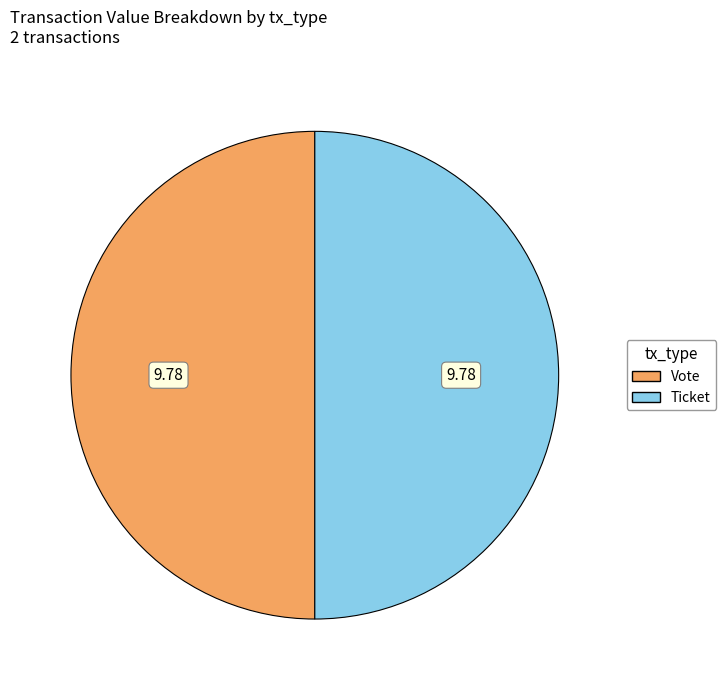

How many slices are in this pie chart?

2